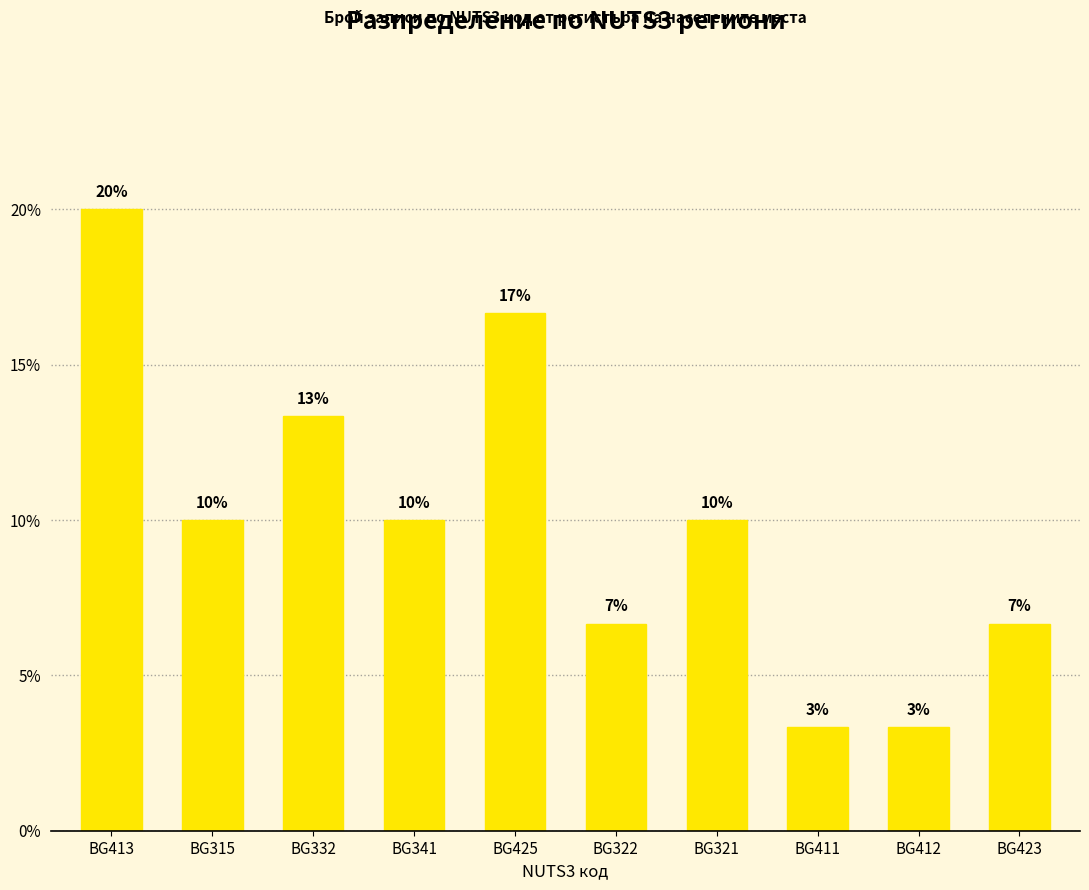

What is the change in value from BG413 to BG412?

-16.7